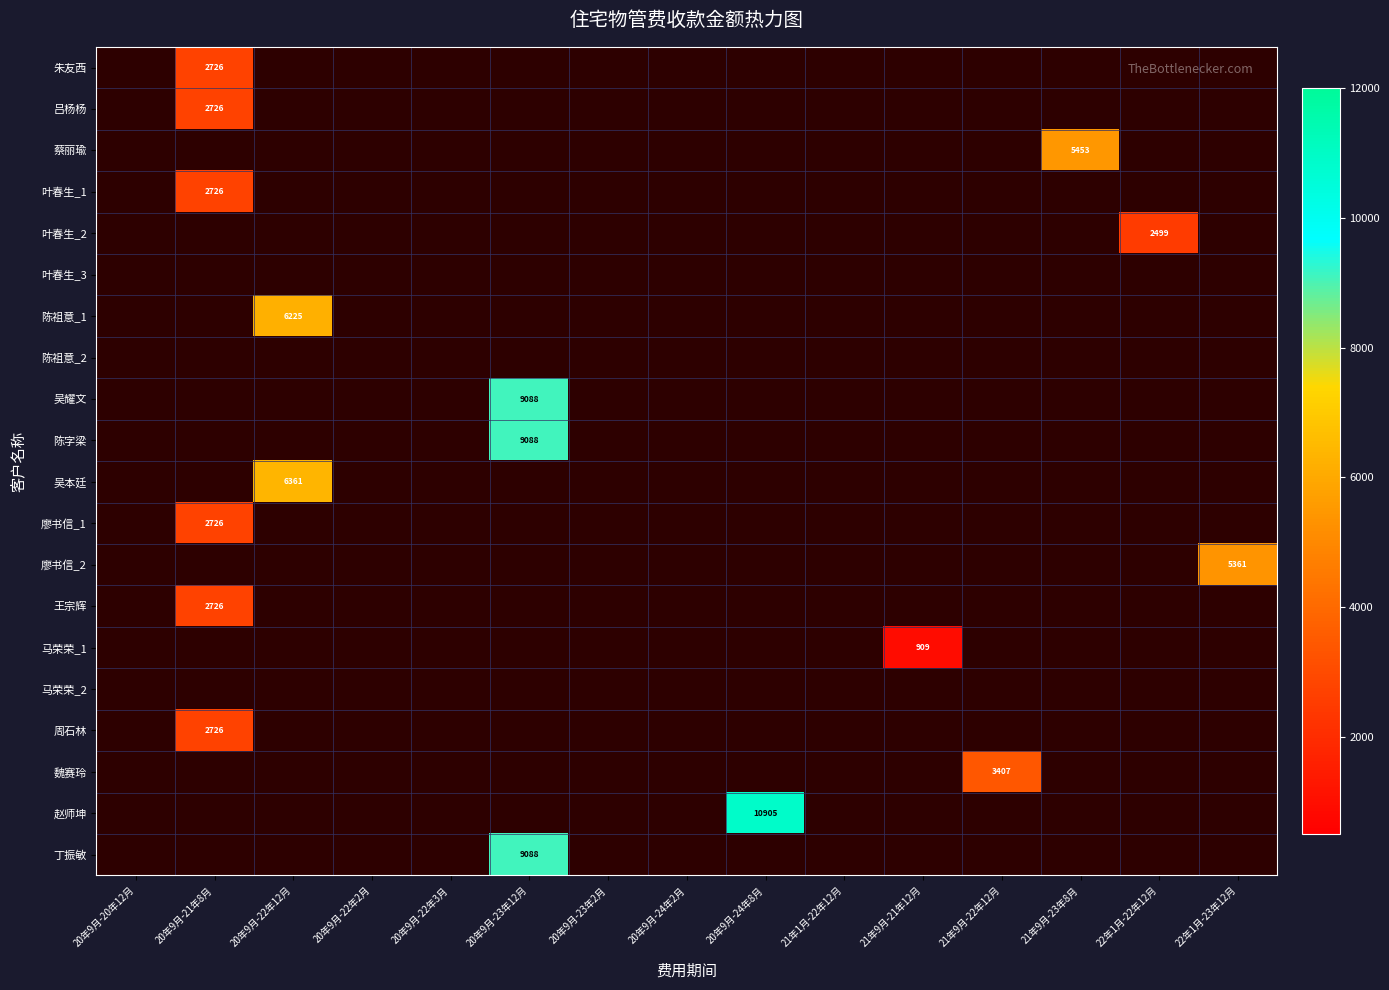

How many categories are shown in the chart?

15